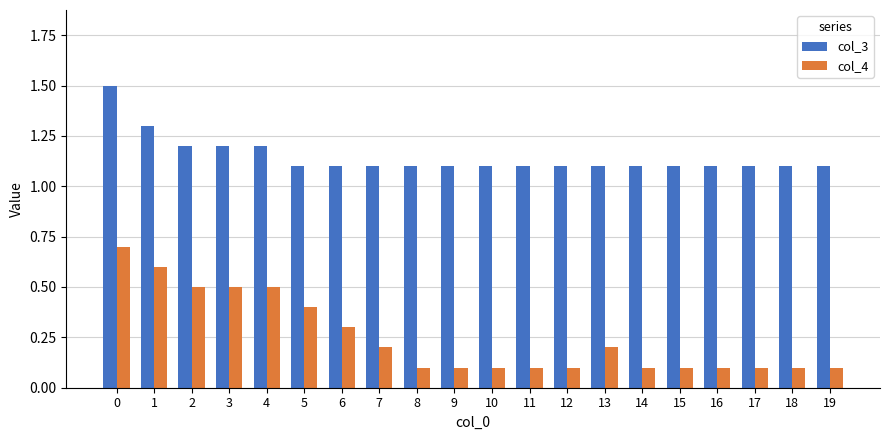

List the series in order of their peak value, lowest first.

col_4, col_3